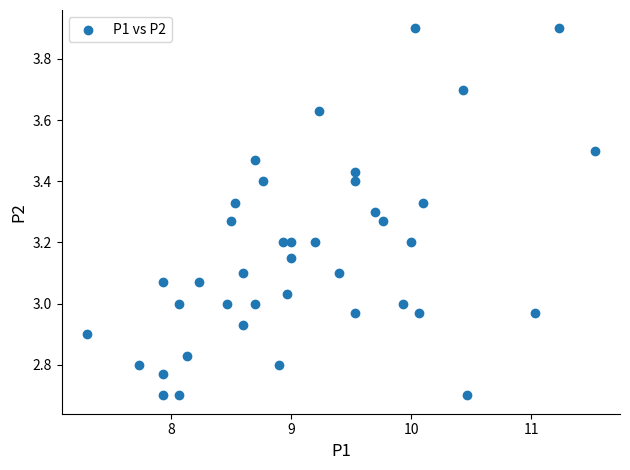

What is the range of Y values (max minus min)?

1.2